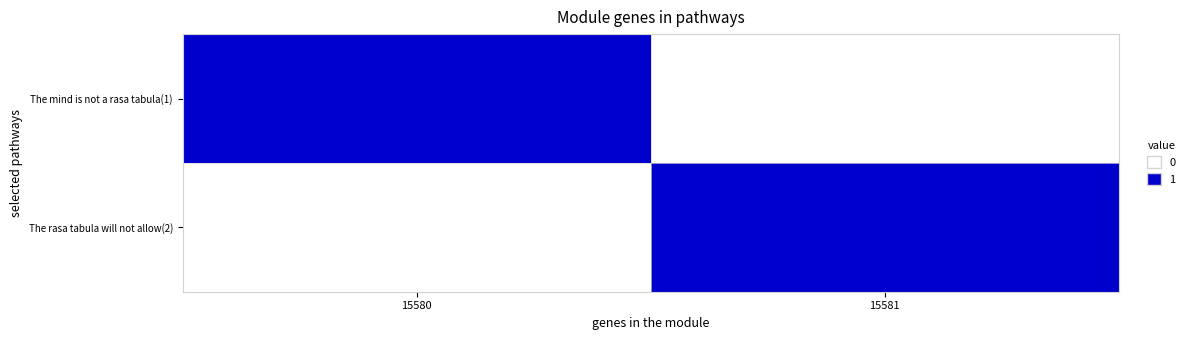

At how many categories does at least one series exceed 0?

2